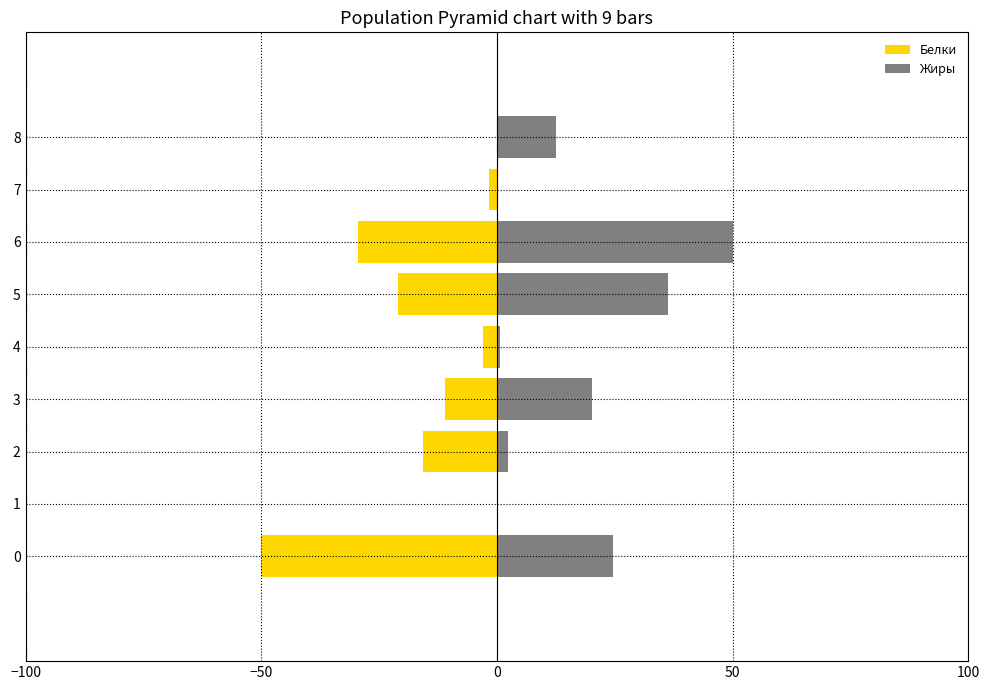

How many bars are there in total?

18